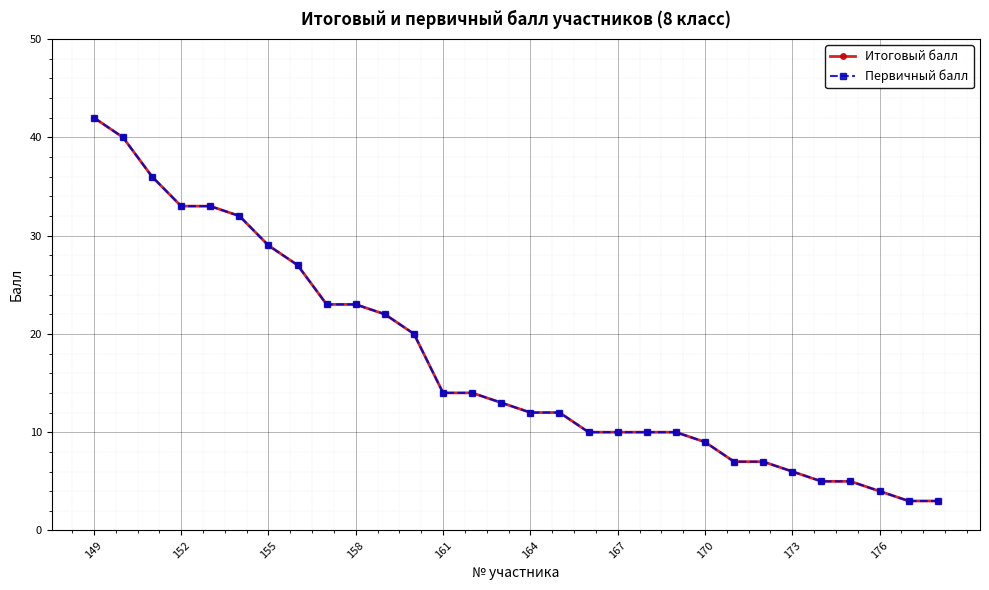

Is this an area chart (filled region under the line)?

No